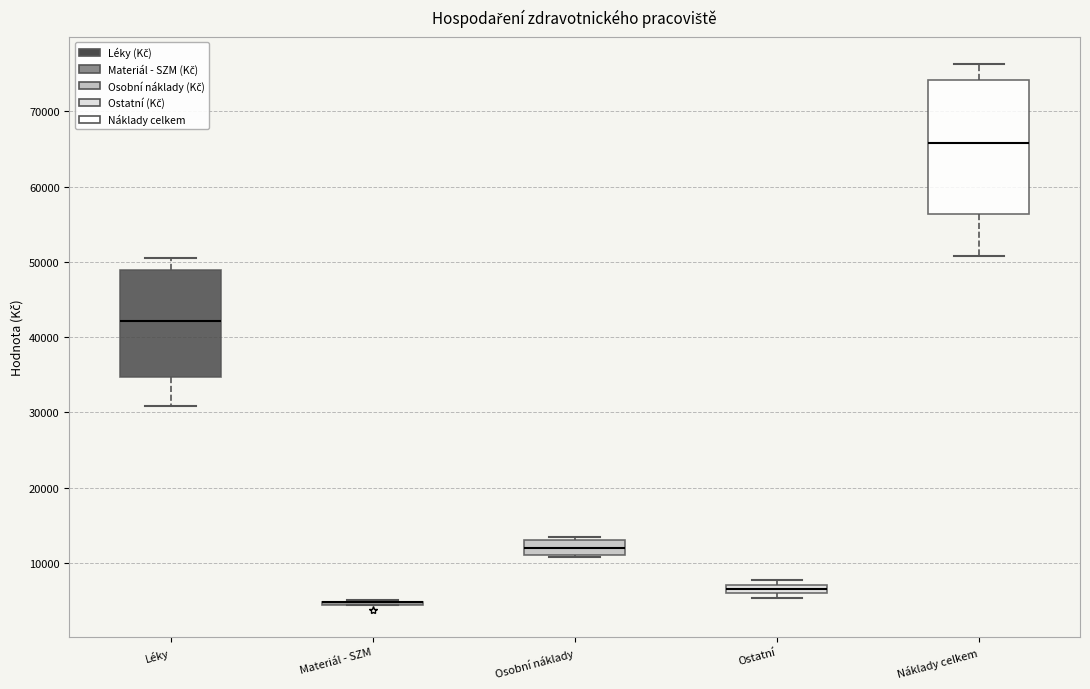

Comparing the boxes themselves (not the whiskers), which one is the tallest?

Náklady celkem